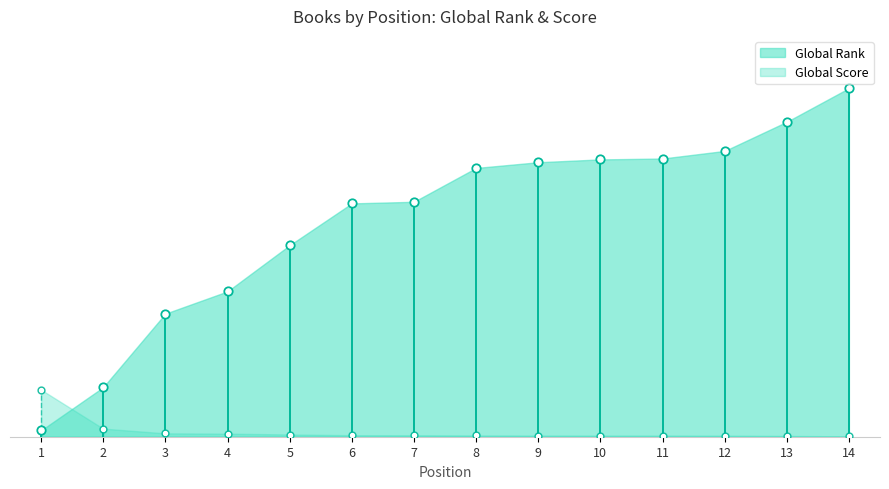

At how many categories does at least one series exceed 0?

14